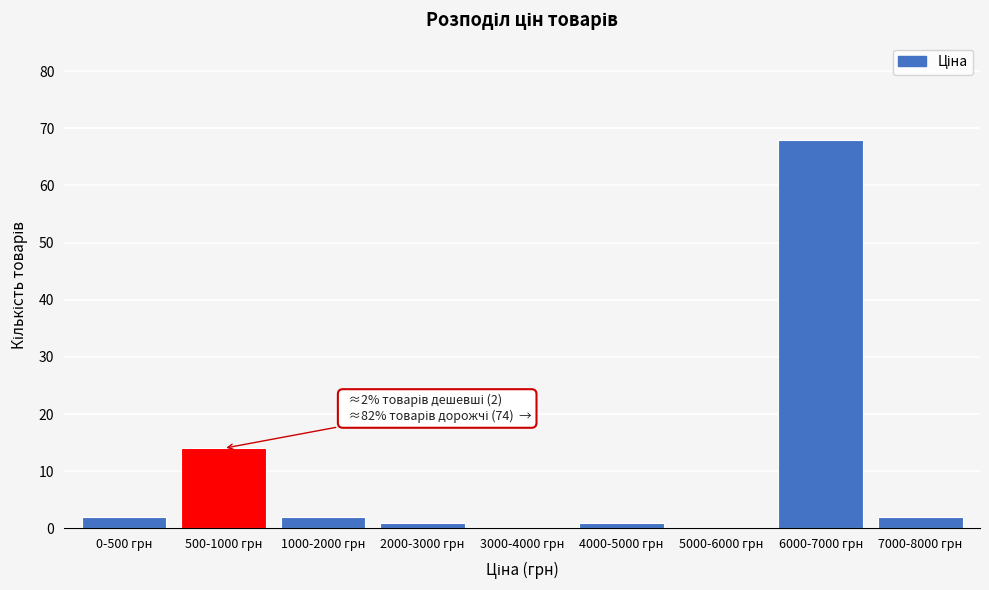

Reading left to right, transcribe all the data shown in this chart.

0-500 грн=2	500-1000 грн=14	1000-2000 грн=2	2000-3000 грн=1	3000-4000 грн=0	4000-5000 грн=1	5000-6000 грн=0	6000-7000 грн=68	7000-8000 грн=2